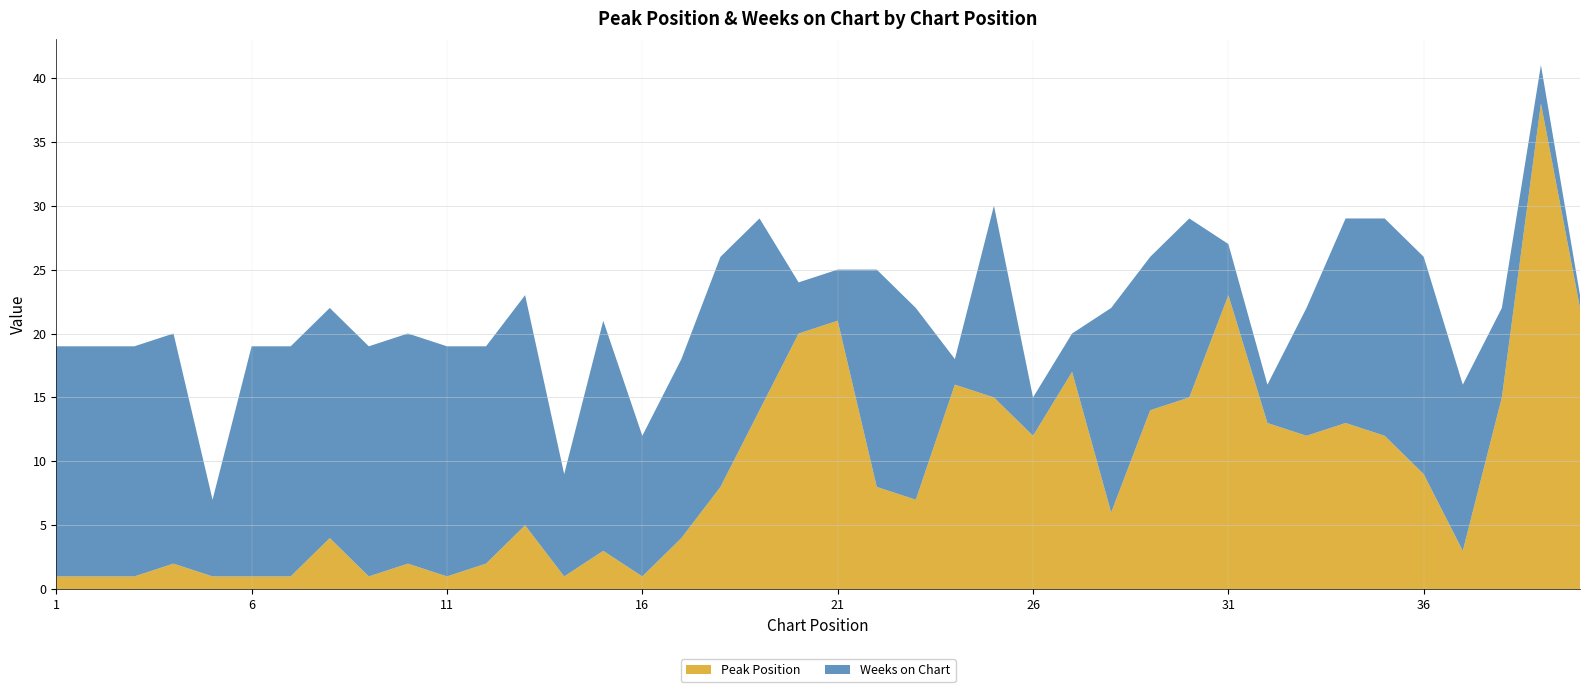

Reading right to left, extract all data points from this chart.

Peak Position: 40=22	39=38	38=15	37=3	36=9	35=12	34=13	33=12	32=13	31=23	30=15	29=14	28=6	27=17	26=12	25=15	24=16	23=7	22=8	21=21	20=20	19=14	18=8	17=4	16=1	15=3	14=1	13=5	12=2	11=1	10=2	9=1	8=4	7=1	6=1	5=1	4=2	3=1	2=1	1=1
Weeks on Chart: 40=1	39=3	38=7	37=13	36=17	35=17	34=16	33=10	32=3	31=4	30=14	29=12	28=16	27=3	26=3	25=15	24=2	23=15	22=17	21=4	20=4	19=15	18=18	17=14	16=11	15=18	14=8	13=18	12=17	11=18	10=18	9=18	8=18	7=18	6=18	5=6	4=18	3=18	2=18	1=18